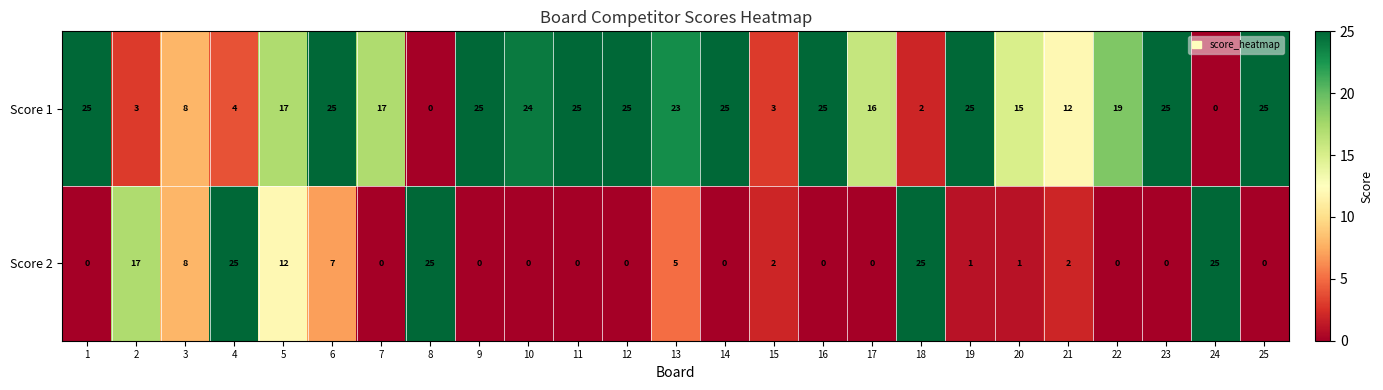

What is the difference between the maximum and minimum values in the Score 1 series?

25